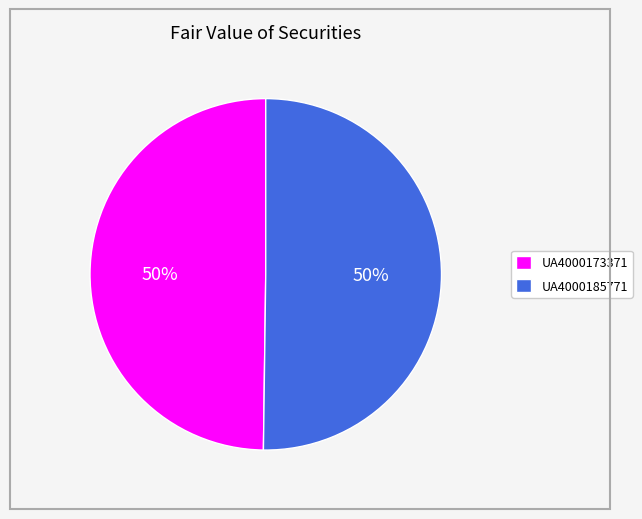

The UA4000173371 slice represents 40% of the pie. True or false?

False